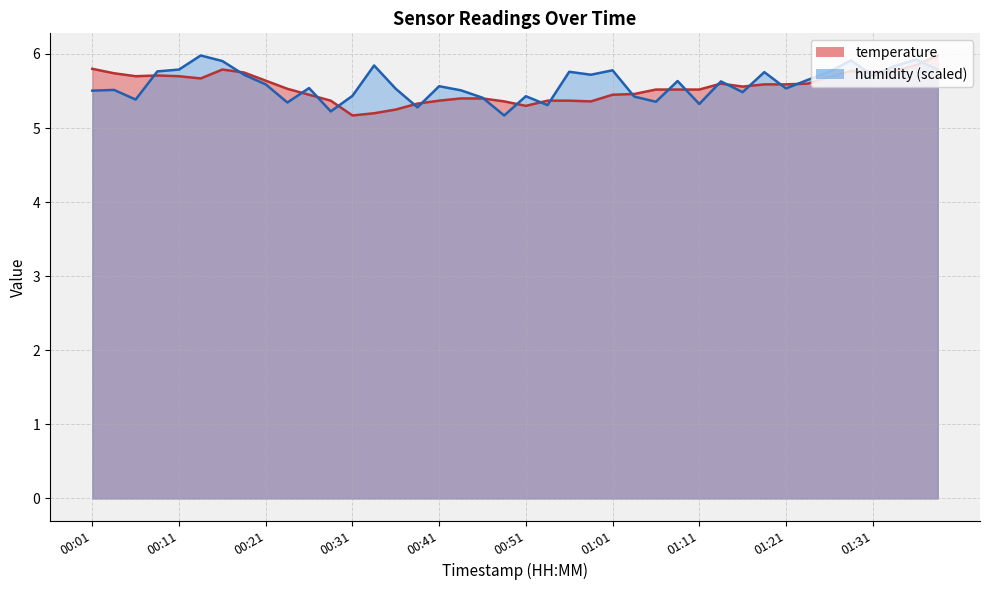

The temperature series shows 5.7 at 00:11. True or false?

True